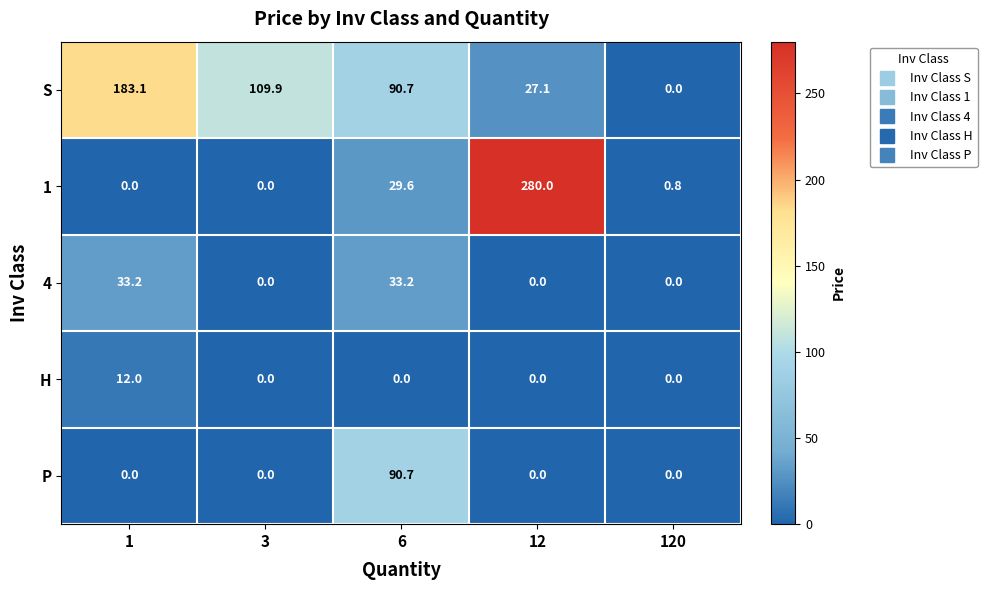

List the series in order of their peak value, lowest first.

H, 4, P, S, 1